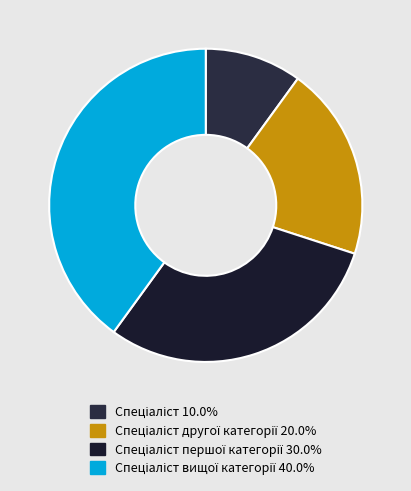

How many segments does this pie chart have?

4